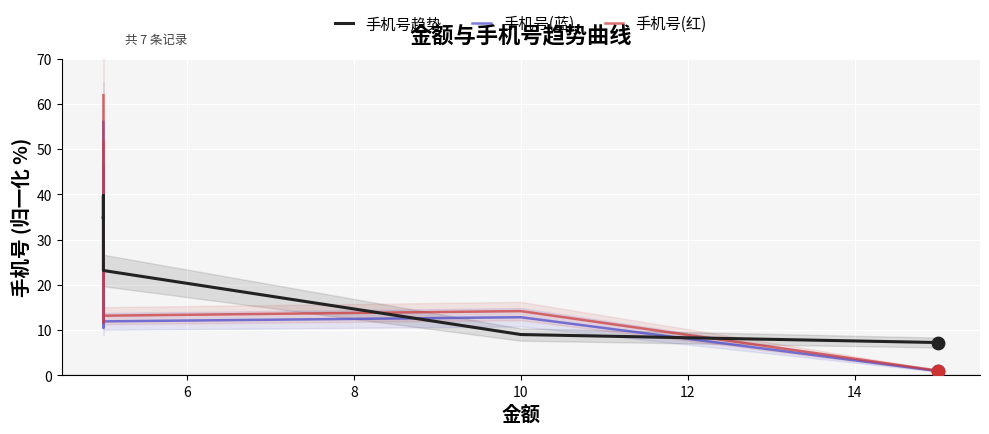

Which series has the largest Y range (max minus min)?

手机号(红)